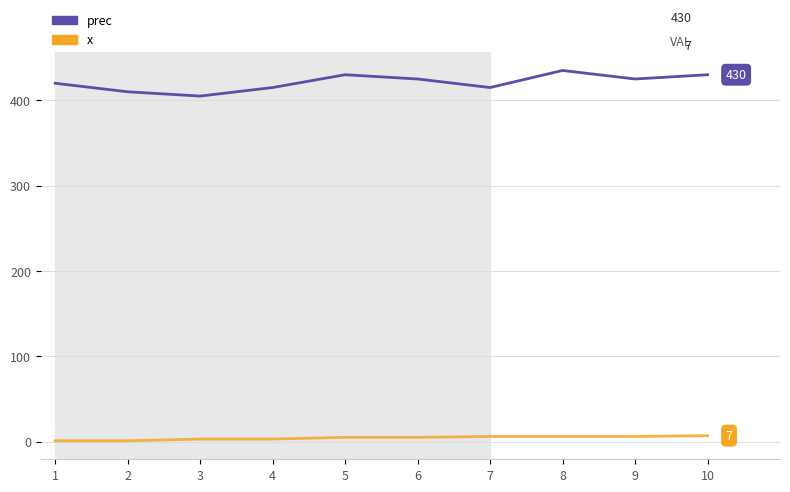

At how many categories does at least one series exceed 390?

10